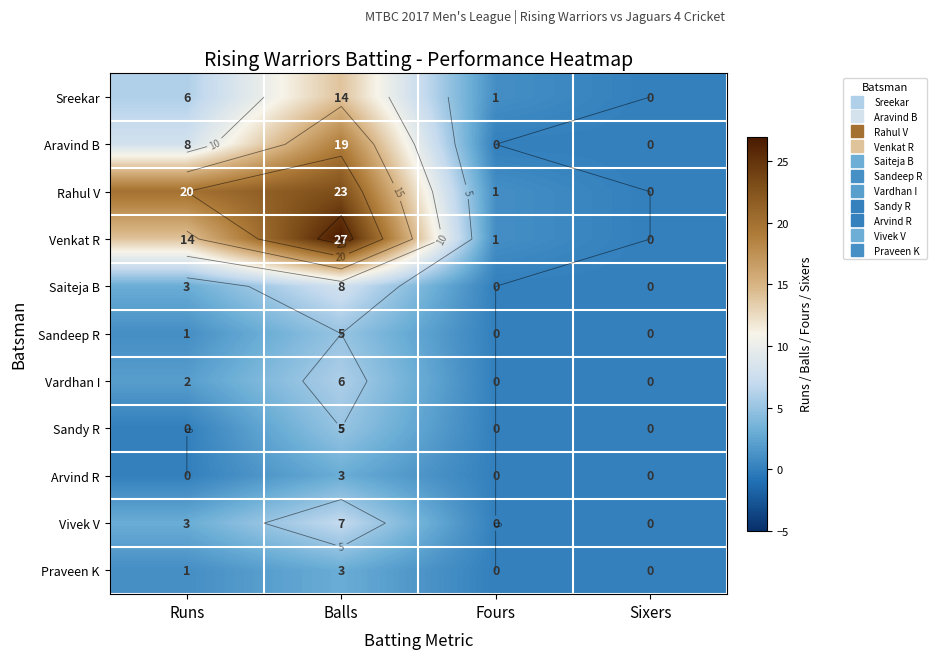

Is the value of Sreekar at Runs greater than the value of Saiteja B at Fours?

Yes